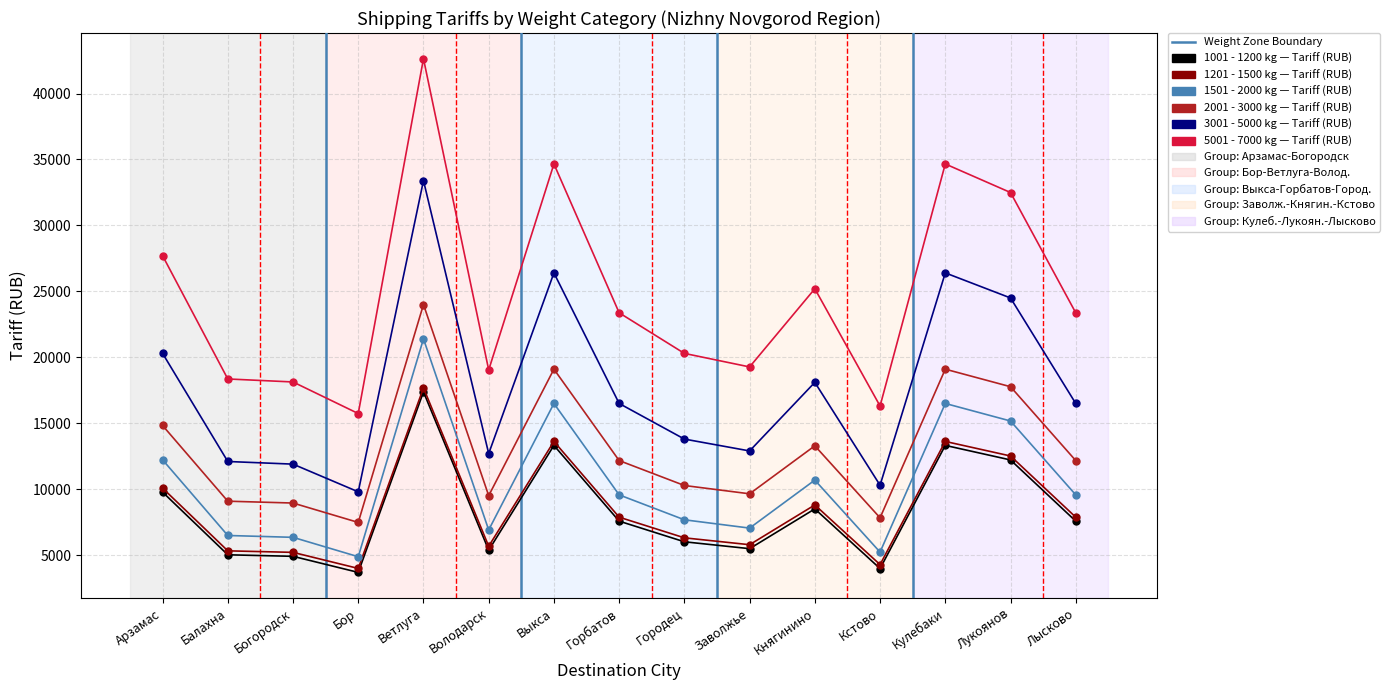

How many data points does each series have?

15